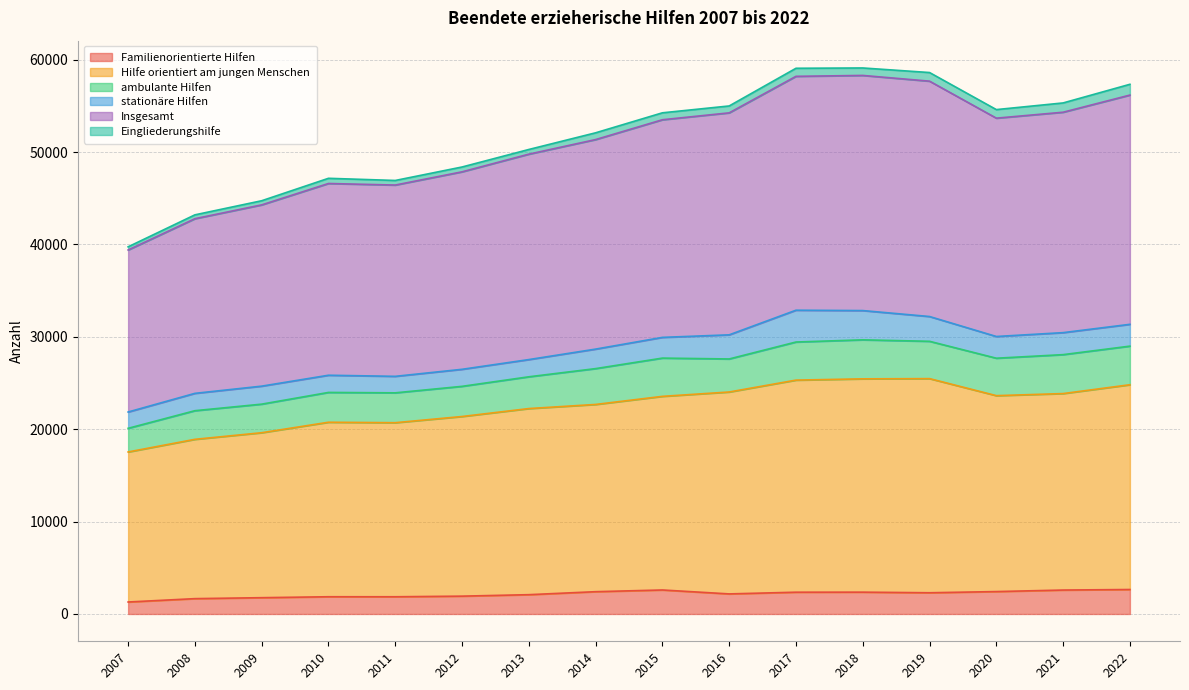

How many values in the Insgesamt series are below 53496?

8